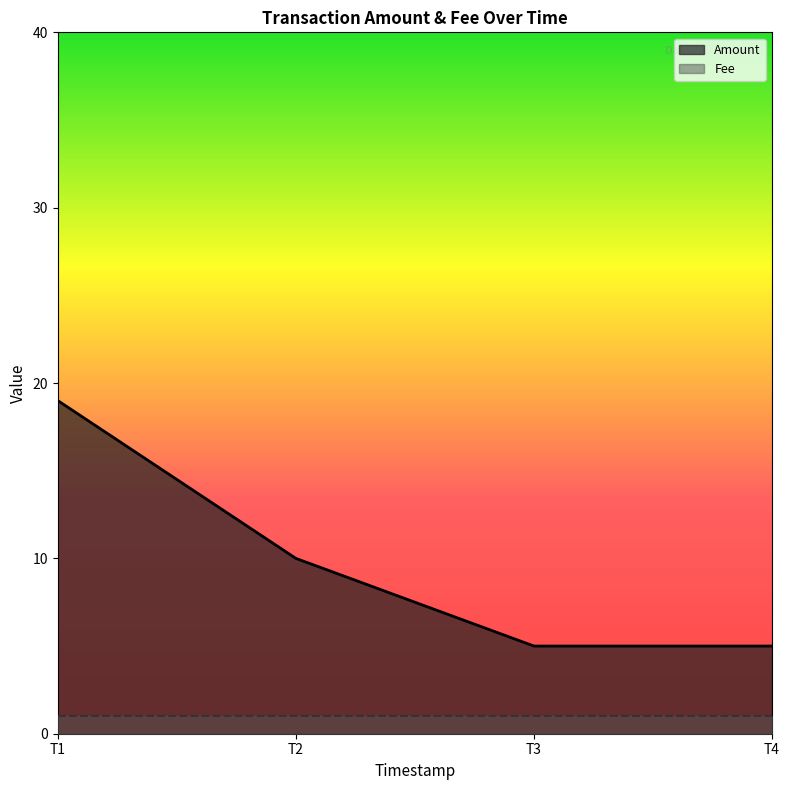

Rank the series by their maximum value, from highest to lowest.

Amount, Fee